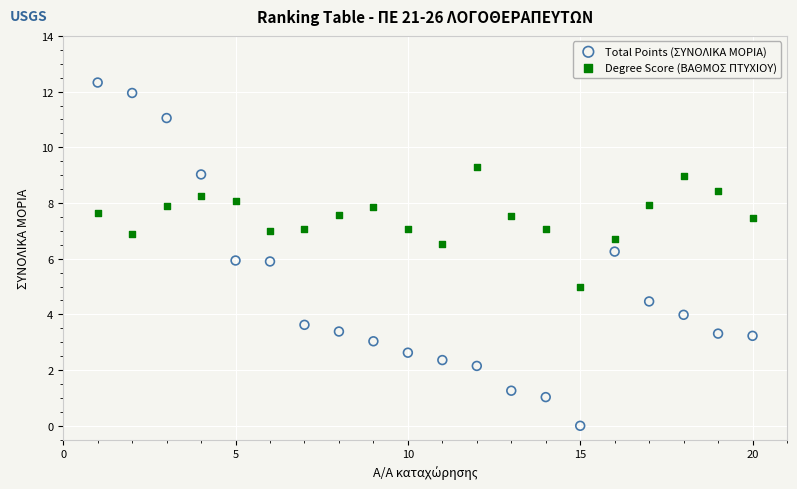

Which series has the widest spread of Y values?

Total Points (ΣΥΝΟΛΙΚΑ ΜΟΡΙΑ)